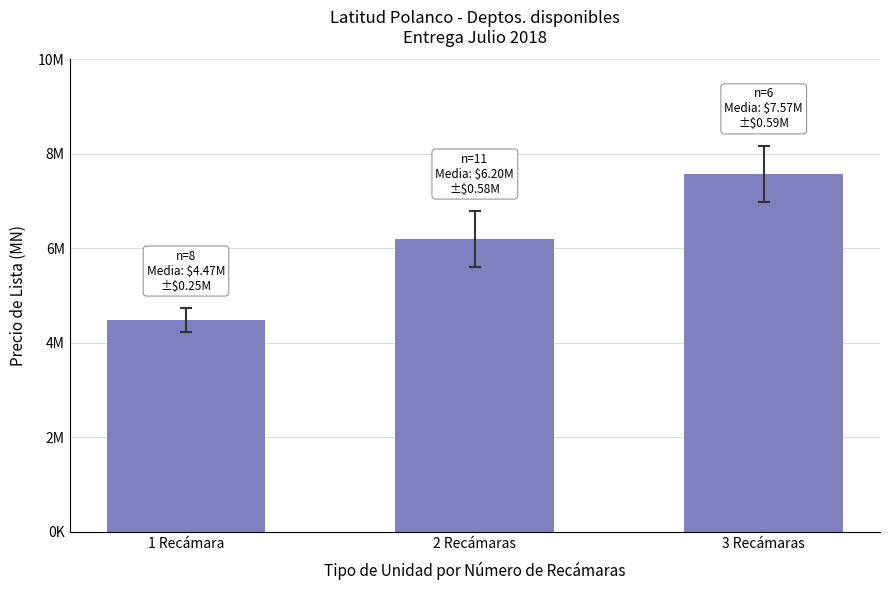

Are the bars horizontal?

No